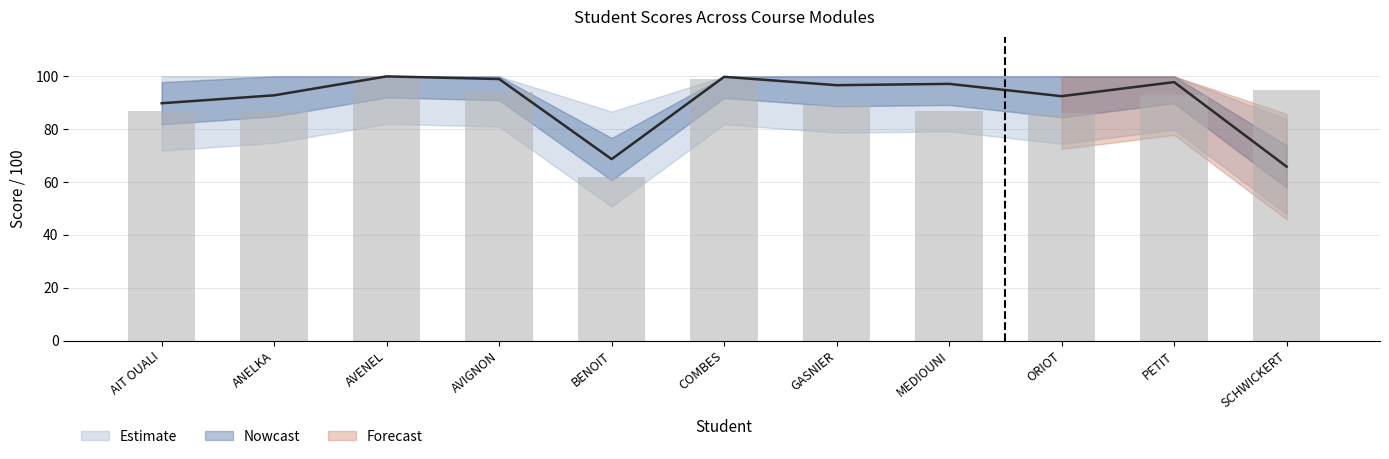

How many groups of bars are there?

11